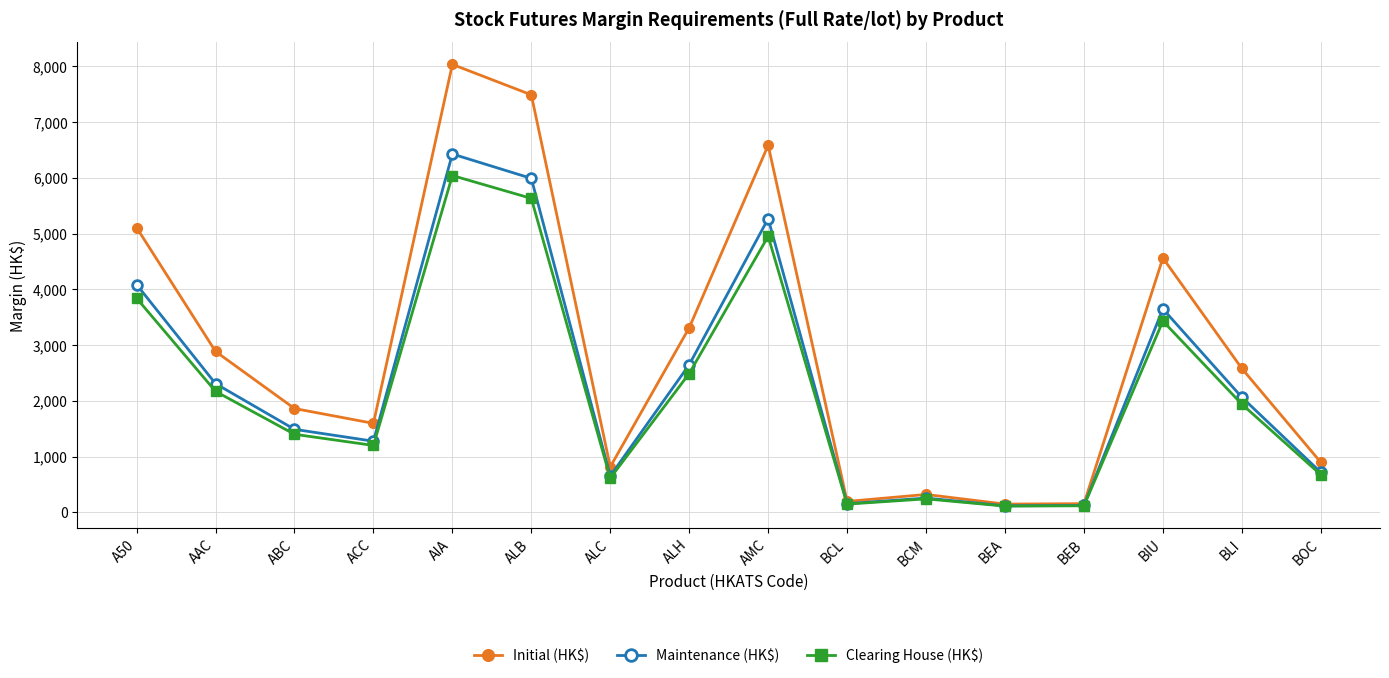

What are all the series names shown in the legend?

Initial (HK$), Maintenance (HK$), Clearing House (HK$)